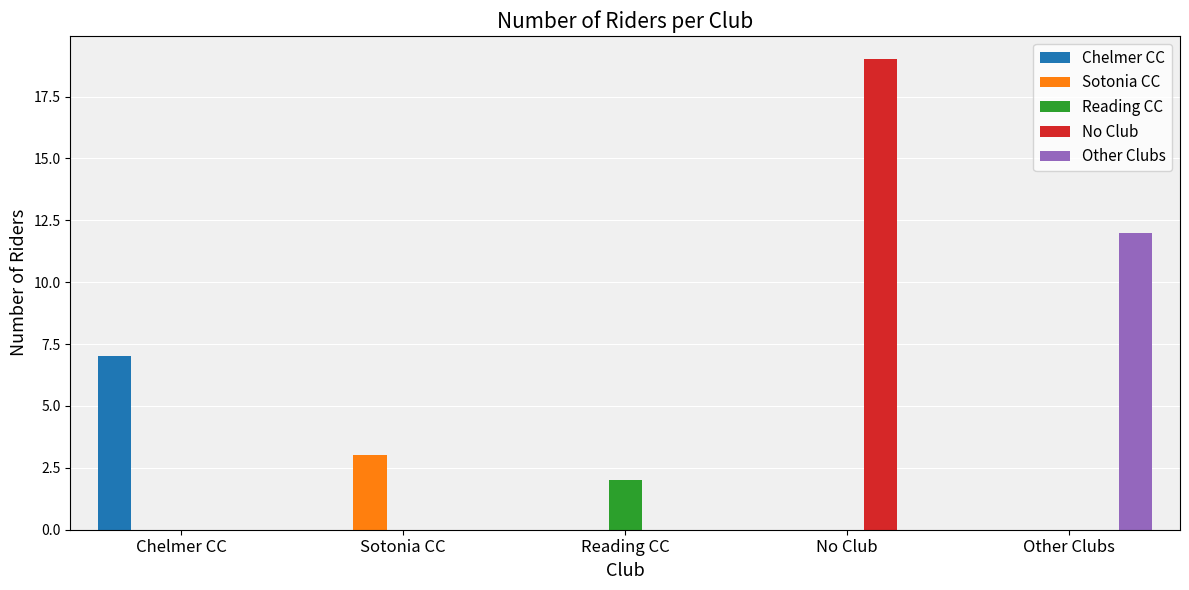

Count the number of data series in this chart.

5